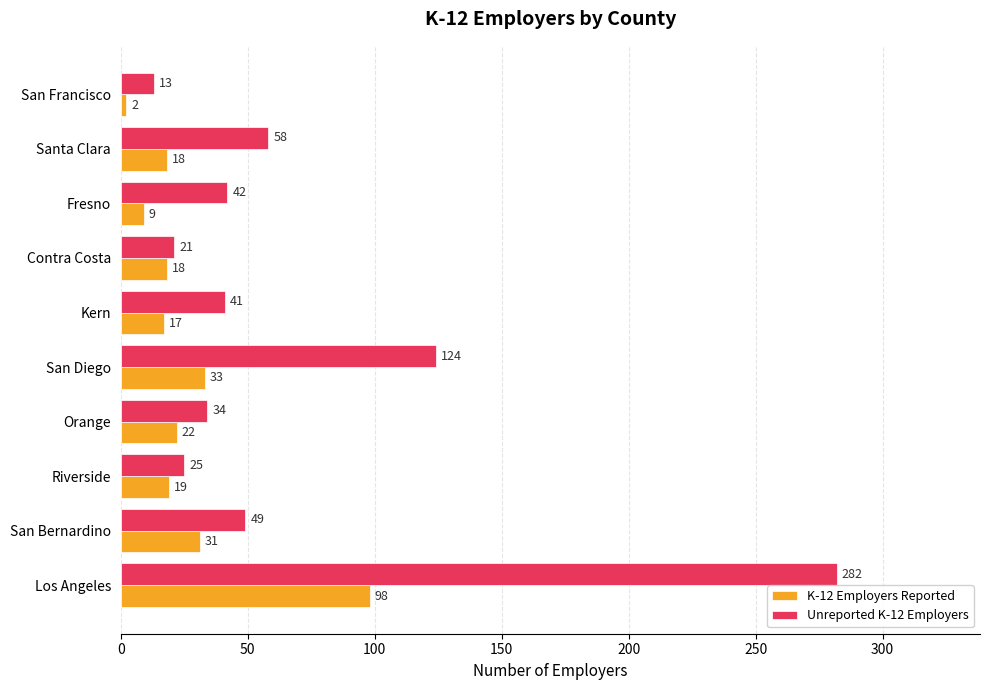

What is the average value of the Unreported K-12 Employers series?

69